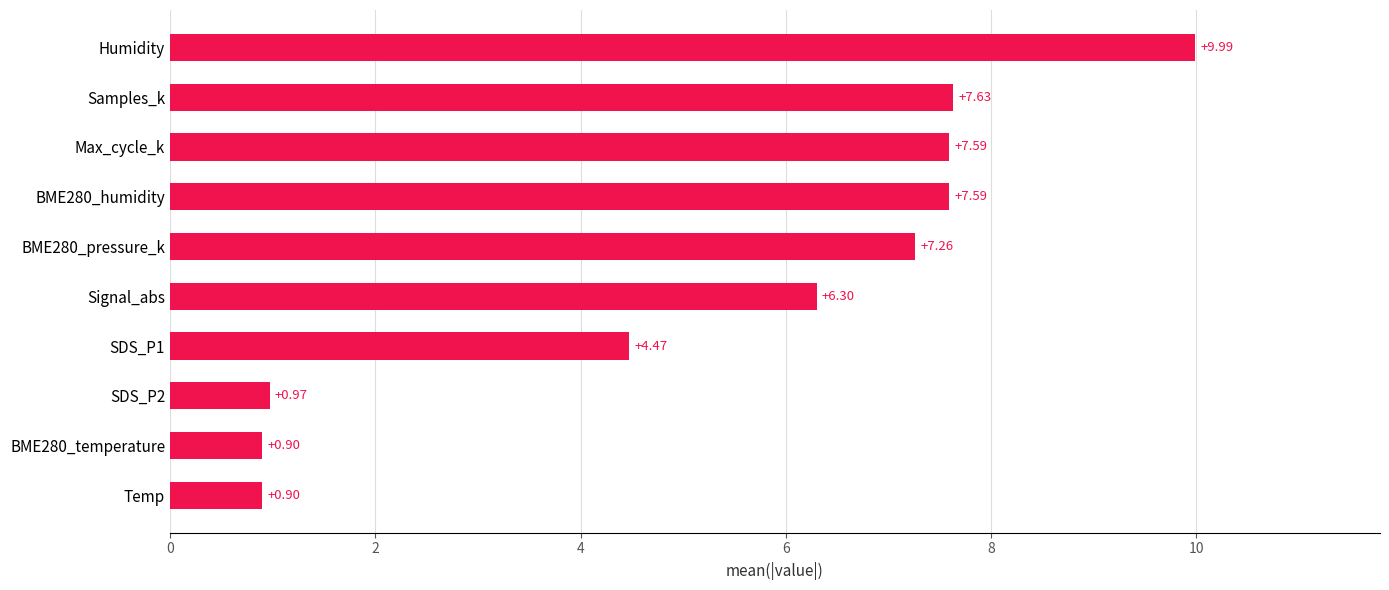

What is the difference between the second highest and second lowest values?

6.7